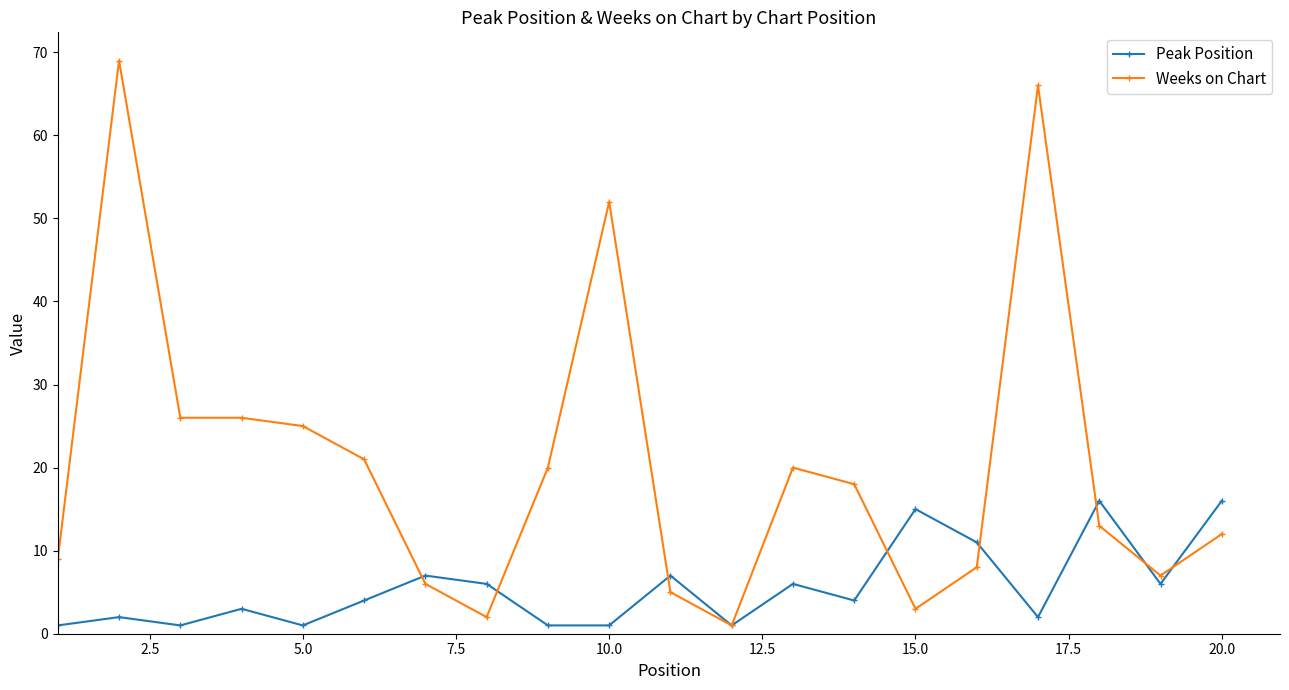

What is the value of the Peak Position point at the 1st from the left?

1